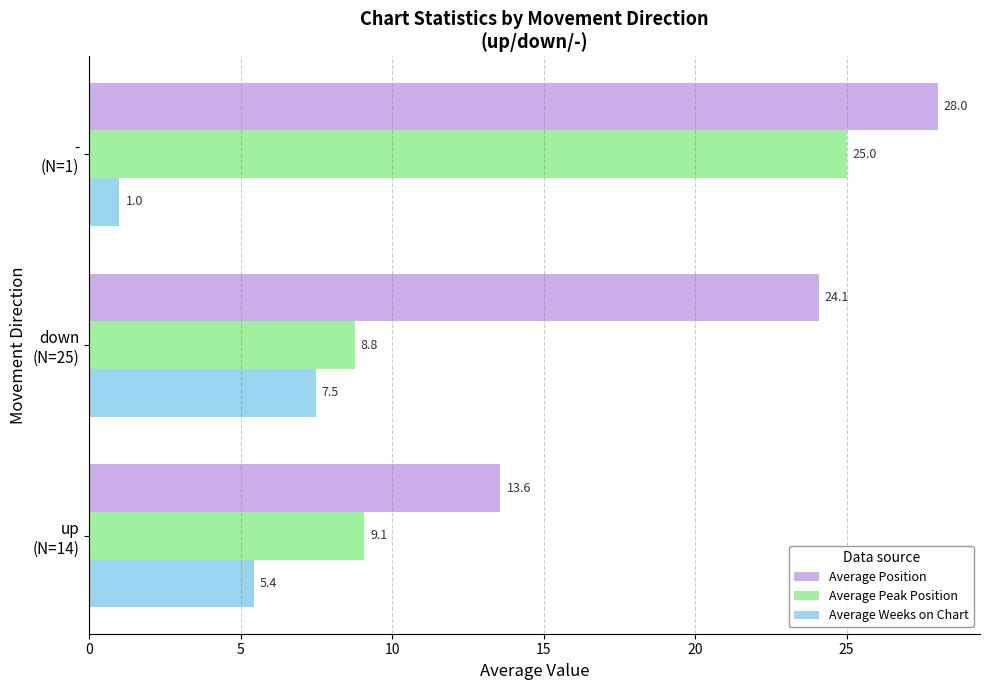

Which series has the largest range (max minus min)?

Average Peak Position